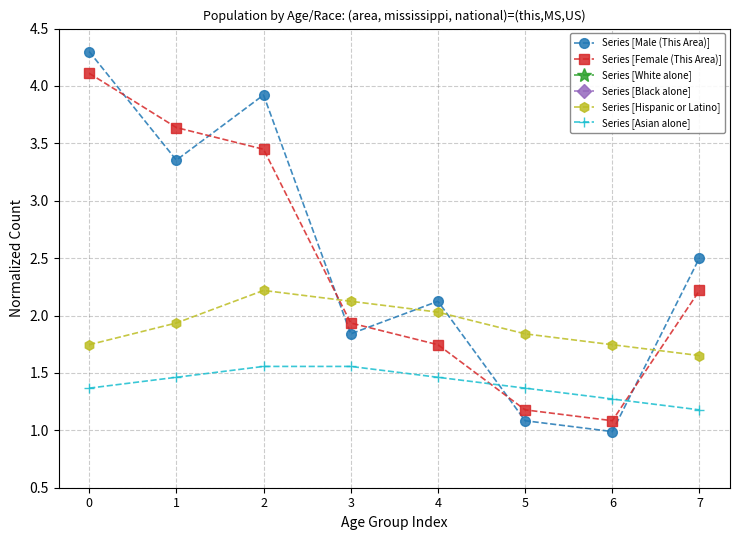

Is this an area chart (filled region under the line)?

No